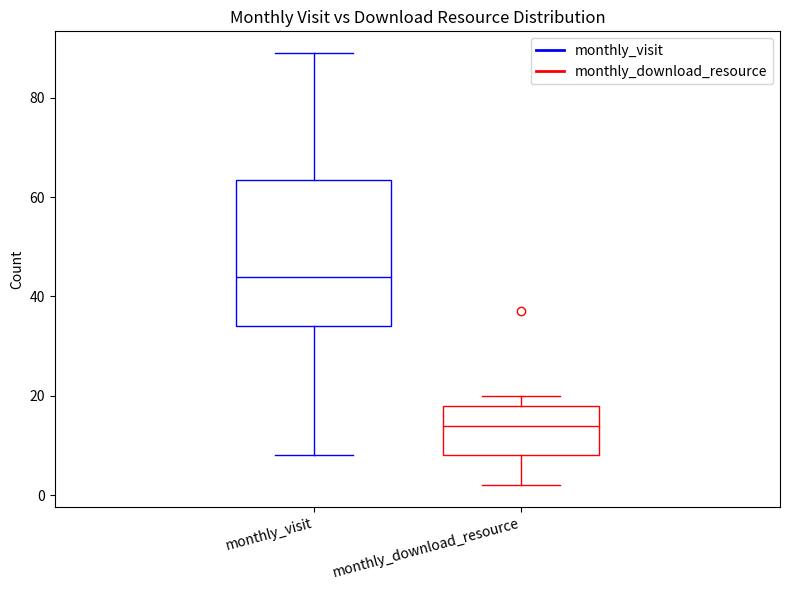

Where is the lower edge of the box for monthly_download_resource on the y-axis? The values are not printed on the chart, so give them approximately, as read against the axis.

8